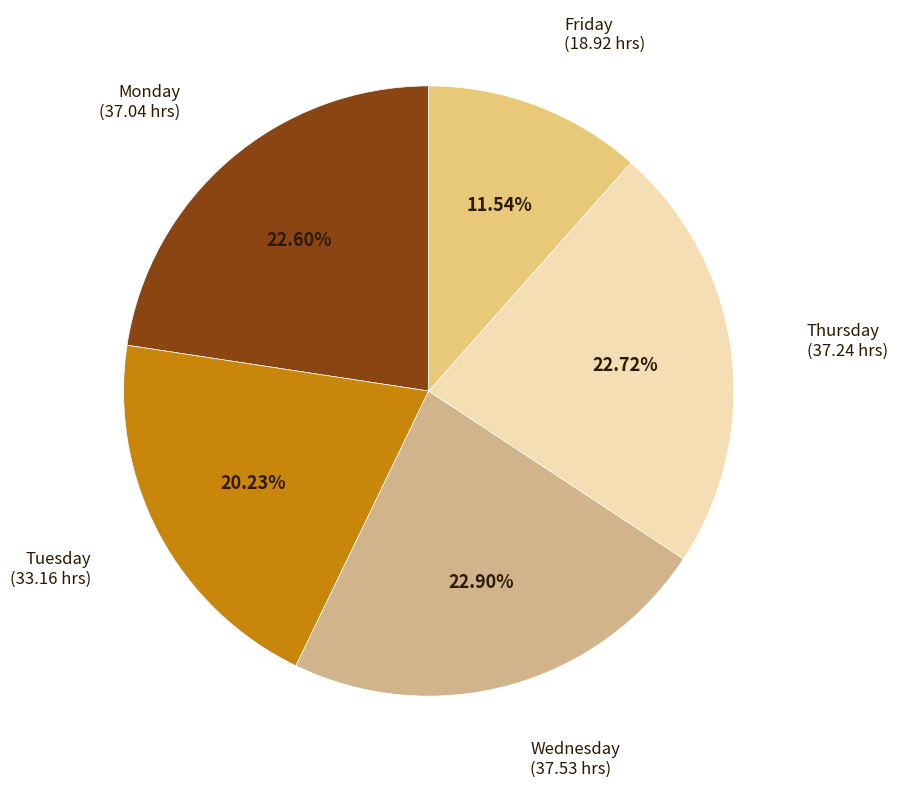

How many segments does this pie chart have?

5